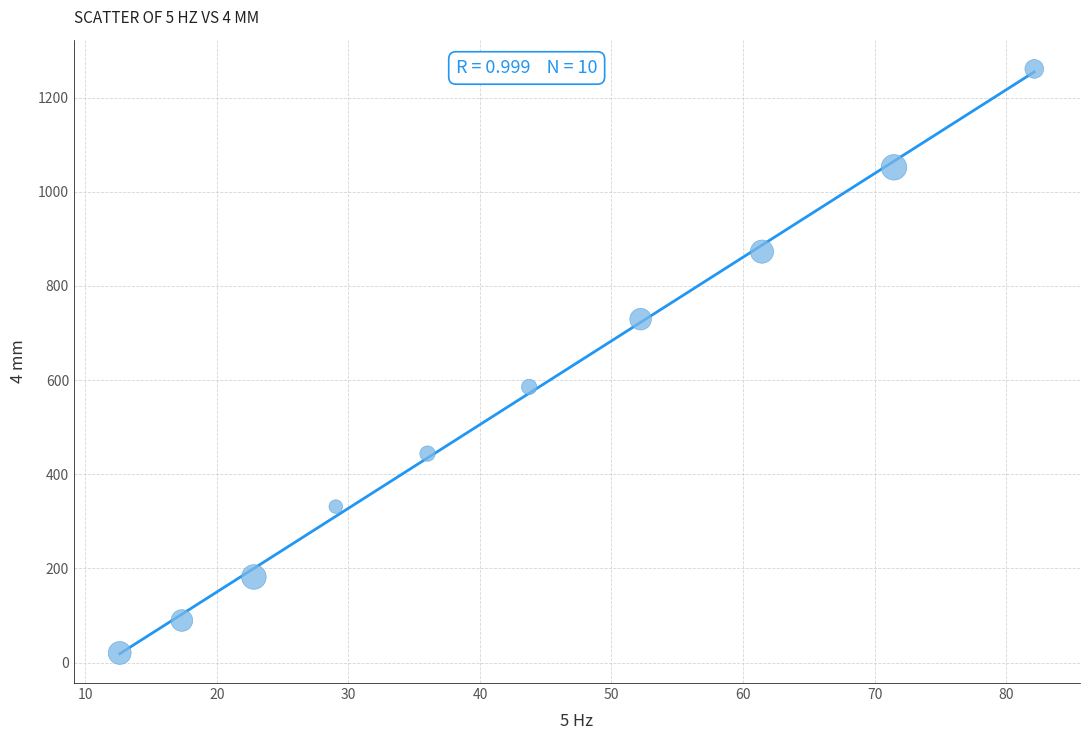

What Y value in the scatter plot is closest to 640?

585.5